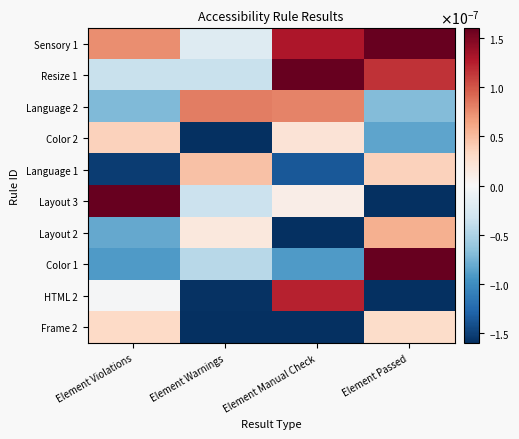

Which series has the largest total across all categories?

Sensory 1